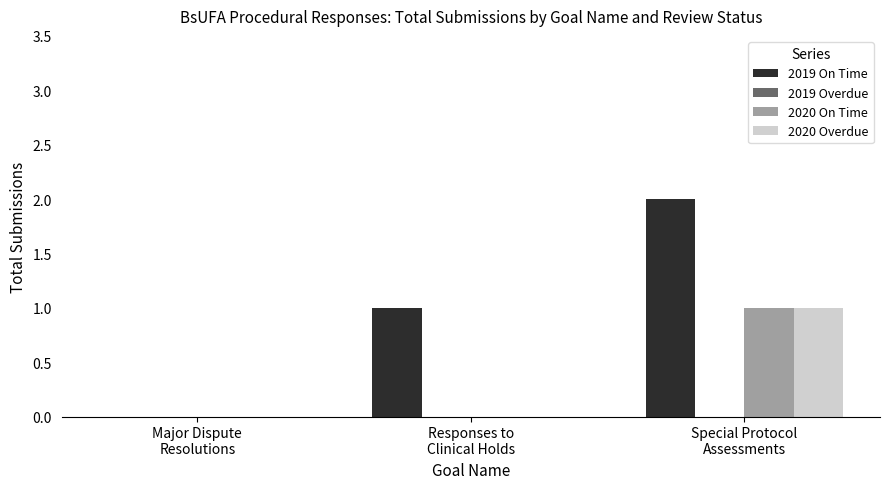

Is it true that 2020 Overdue equals 1 at Special Protocol
Assessments?

True